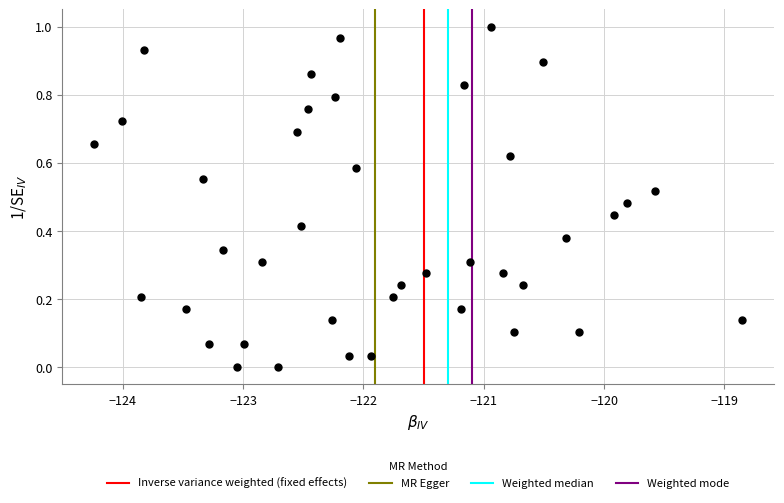

What is the range of X values (max minus min)?

5.4